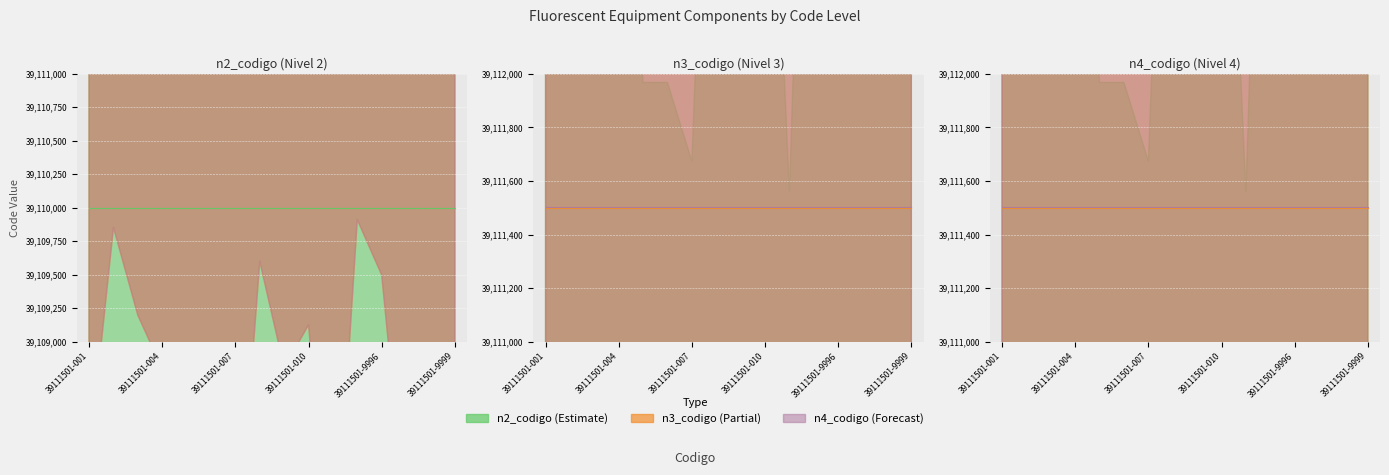

What are all the series names shown in the legend?

n2_codigo, n3_codigo, n4_codigo